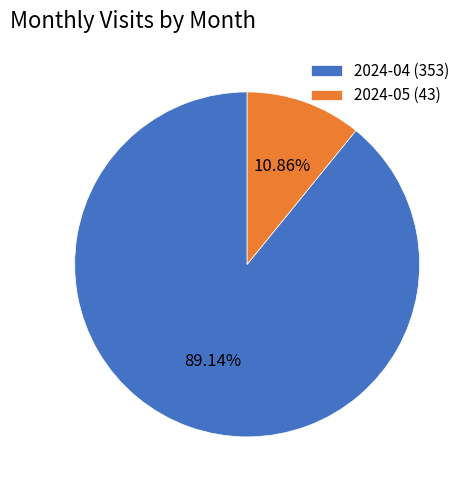

To the nearest percent, what percentage of the pie is 2024-05?

11%